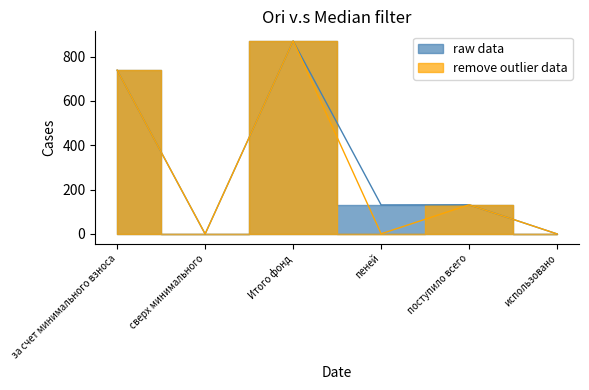

What is the label of the 3rd point from the left?

Итого фонд